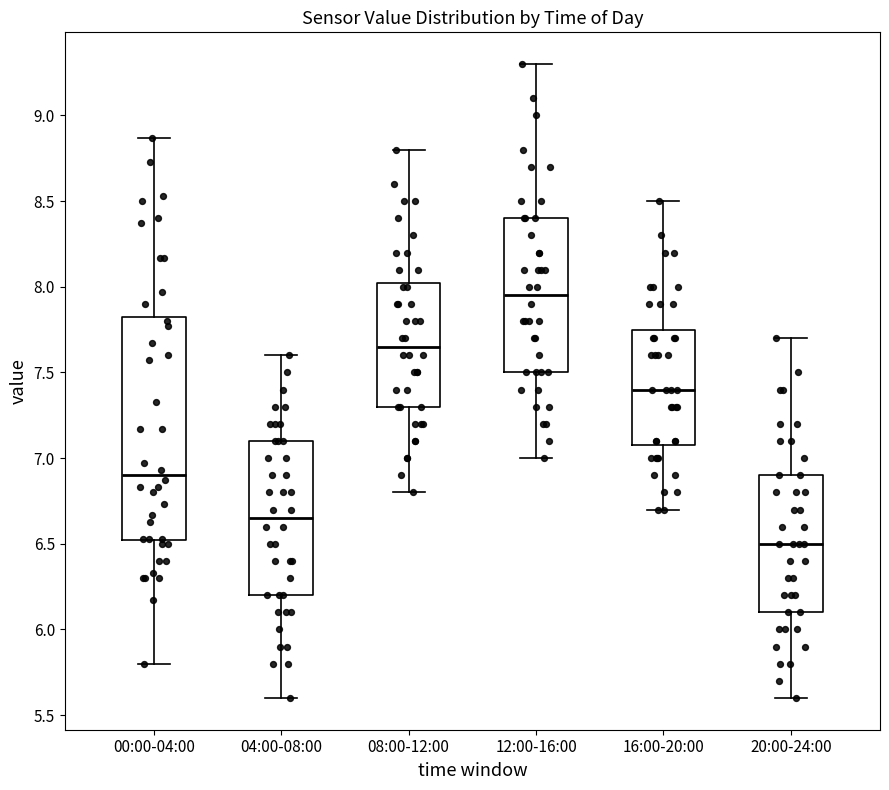

Reading left to right, transcribe this box plot: for each box, give where its median line is, the range the box spans, and where its two whiskers end, as read against the y-axis. The values are not printed on the chart, so give them approximately, as read against the axis.

00:00-04:00: median 6.90, box 6.50 to 7.85, whiskers 5.80 to 8.85
04:00-08:00: median 6.65, box 6.20 to 7.10, whiskers 5.60 to 7.60
08:00-12:00: median 7.65, box 7.30 to 8.05, whiskers 6.80 to 8.80
12:00-16:00: median 7.95, box 7.50 to 8.40, whiskers 7.00 to 9.30
16:00-20:00: median 7.40, box 7.10 to 7.75, whiskers 6.70 to 8.50
20:00-24:00: median 6.50, box 6.10 to 6.90, whiskers 5.60 to 7.70